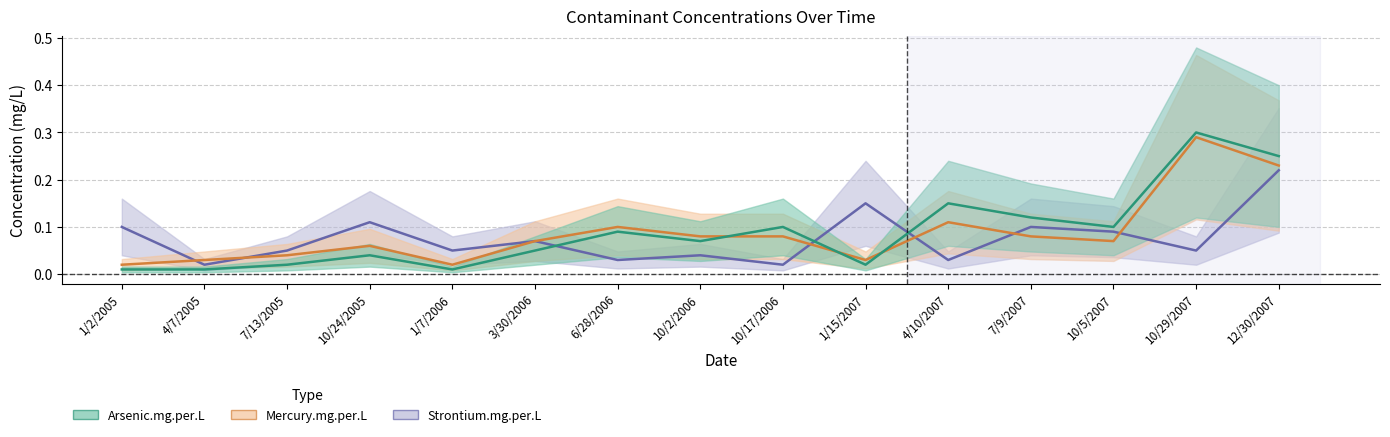

At how many categories does at least one series exceed 0?

15